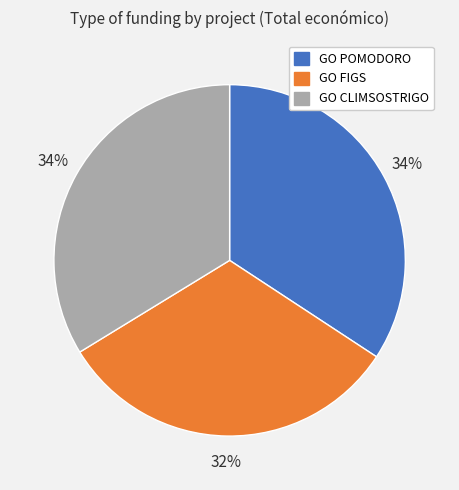

Which has a higher value, GO FIGS or GO POMODORO?

GO POMODORO